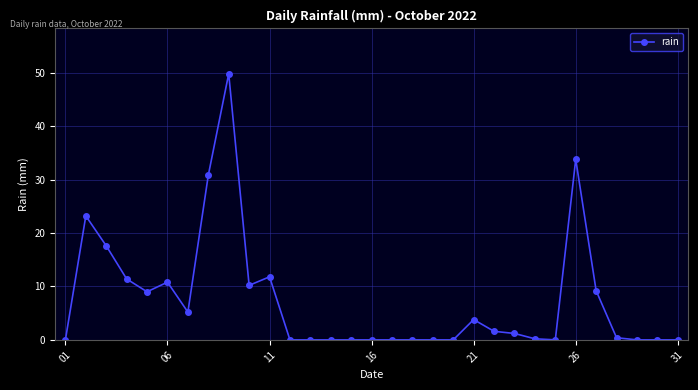

Does the chart display data point markers on the line(s)?

Yes